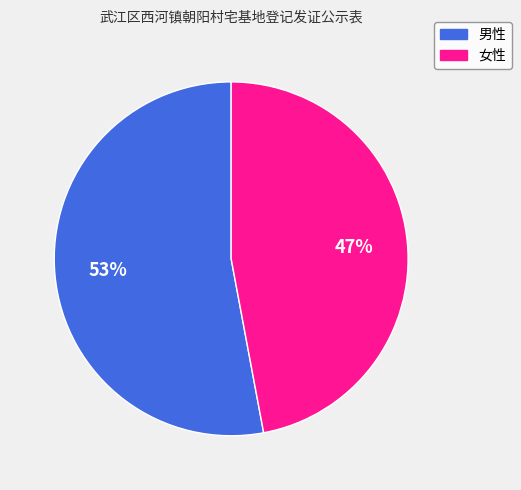

To the nearest percent, what portion does 女性 represent?

47%